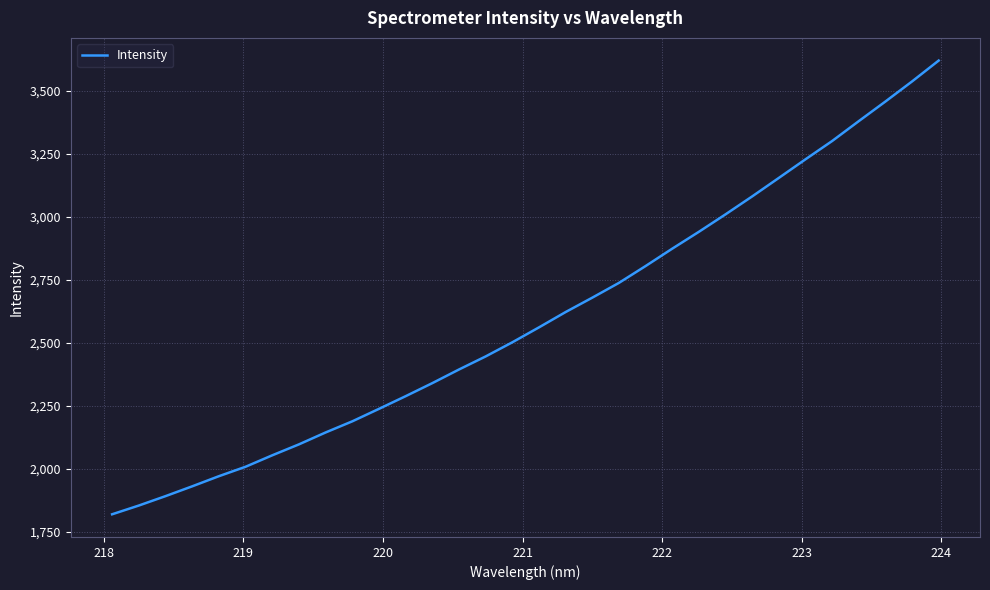

Count the number of categories in the chart.

32